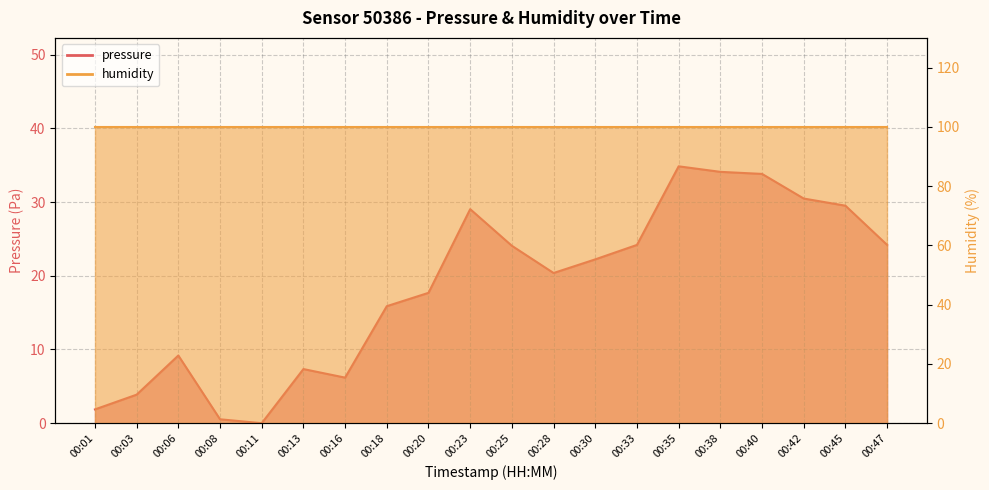

What is the average value?

18.5